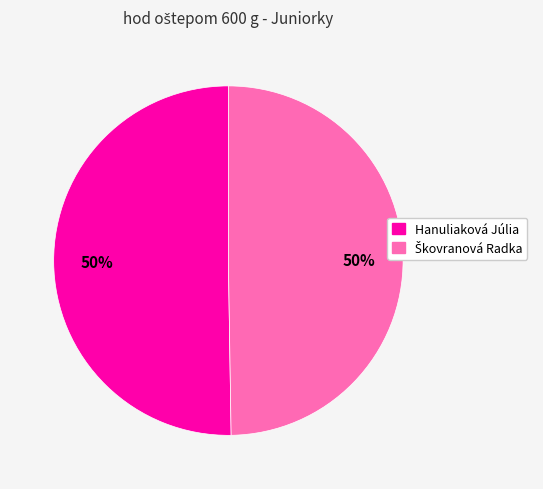

To the nearest percent, what portion does Hanuliaková Júlia represent?

50%